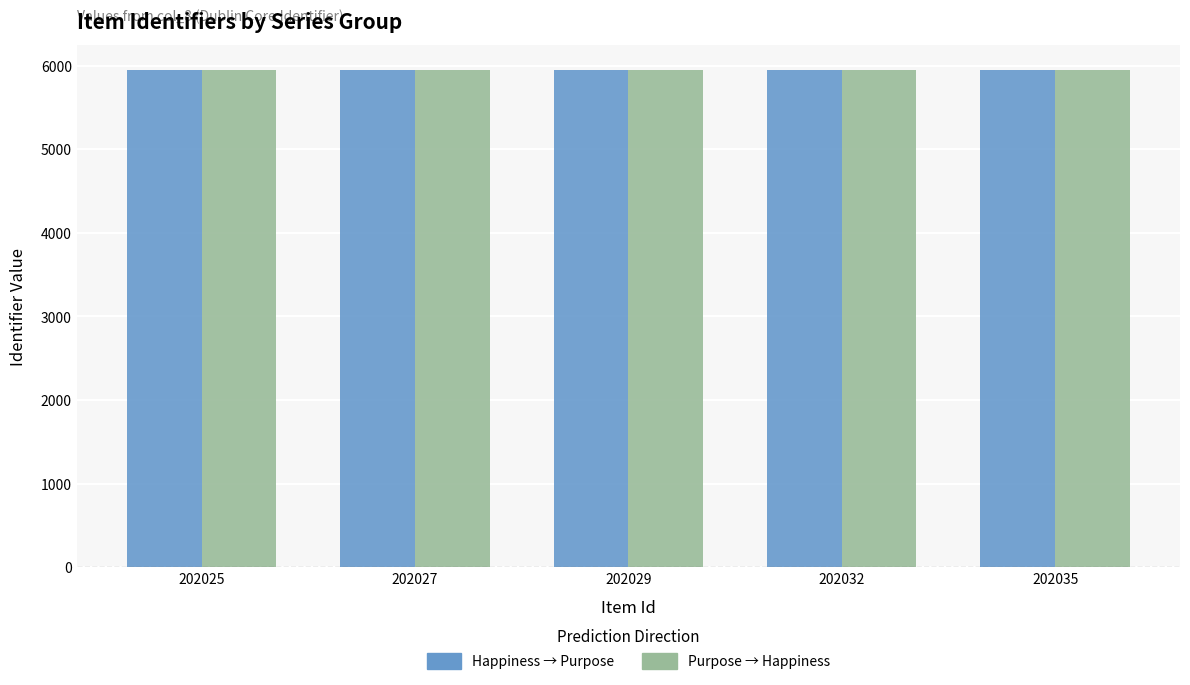

Count the number of data series in this chart.

2